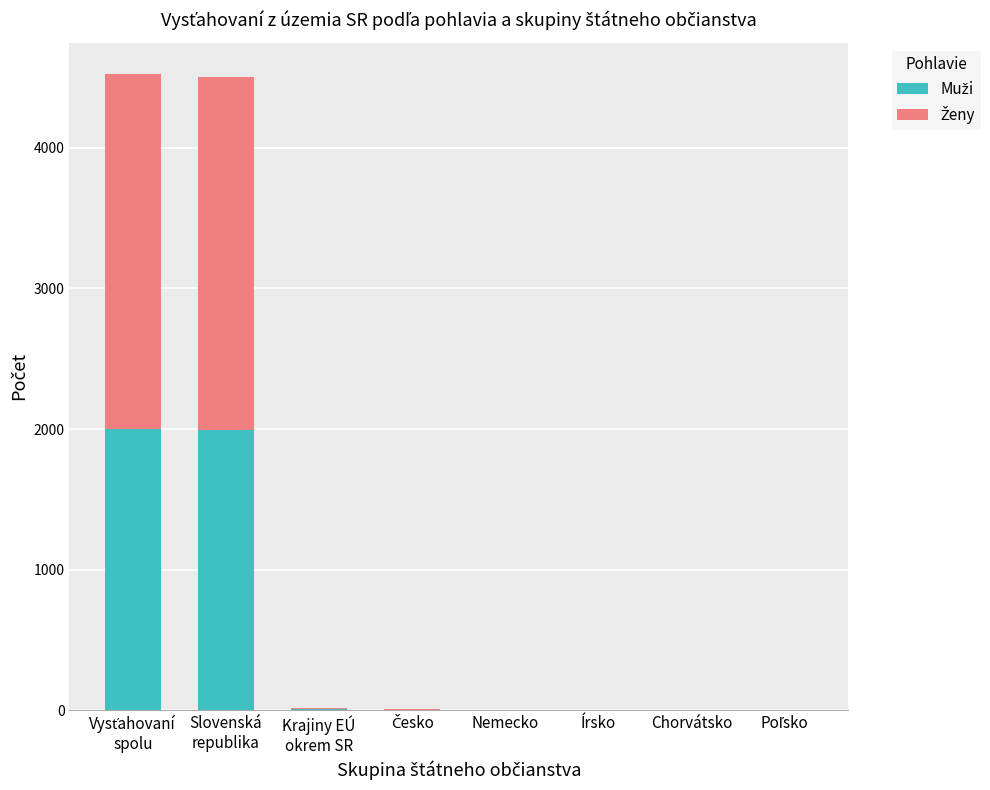

What is the difference between the Muži values at Vysťahovaní
spolu and Česko?

1997